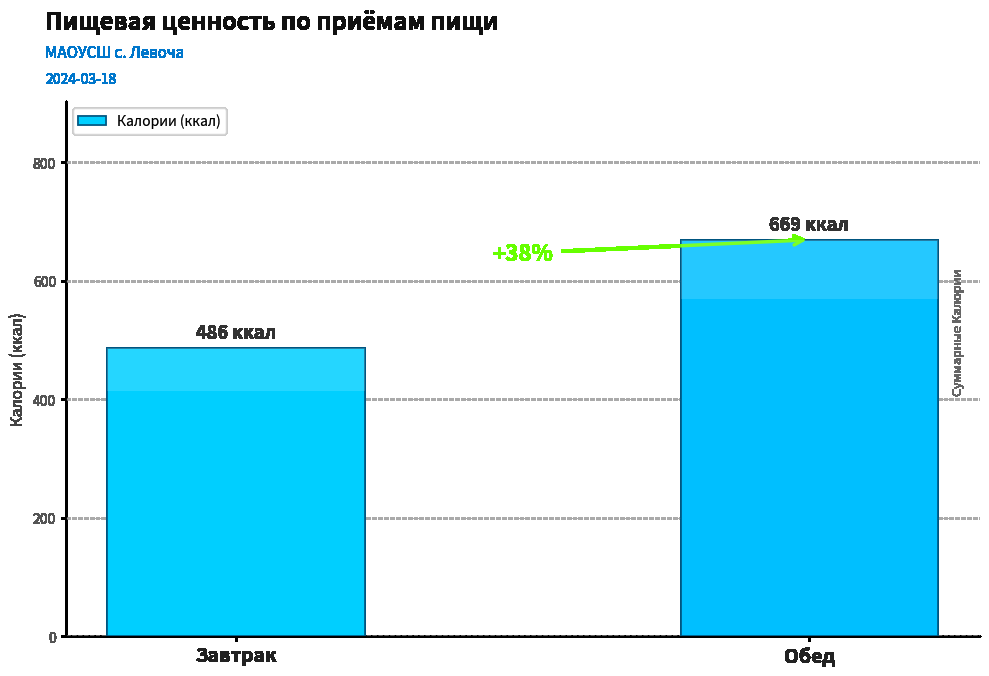

Are the bars grouped side by side (vs. stacked)?

No